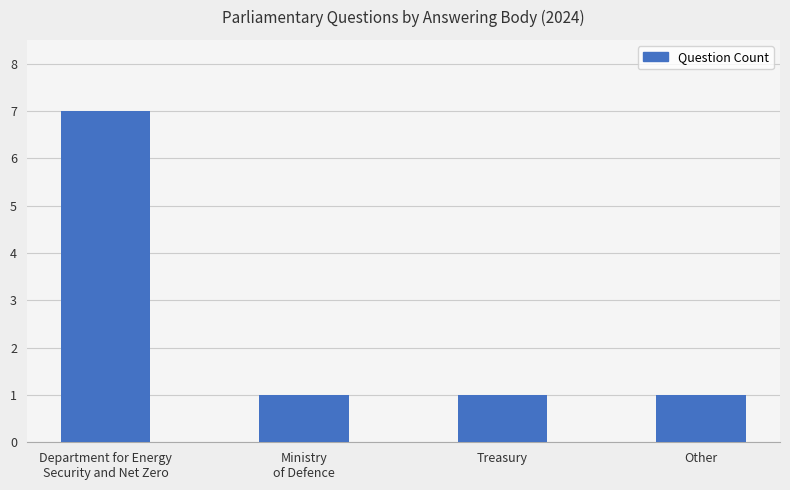

Are the bars horizontal?

No